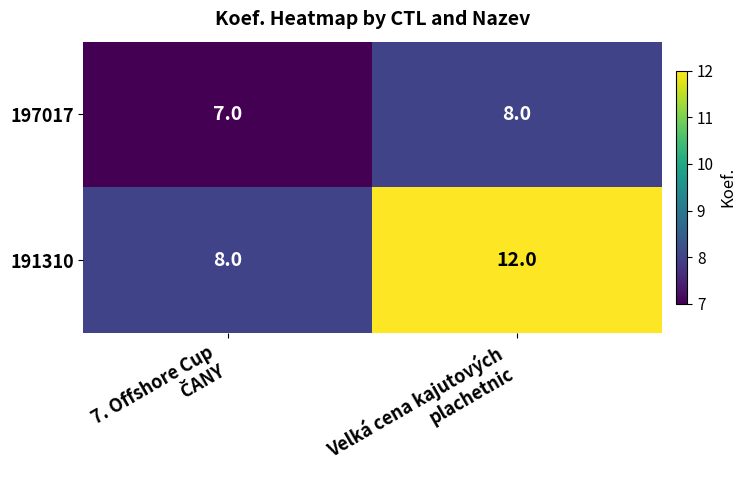

Which series has the widest spread of values?

191310